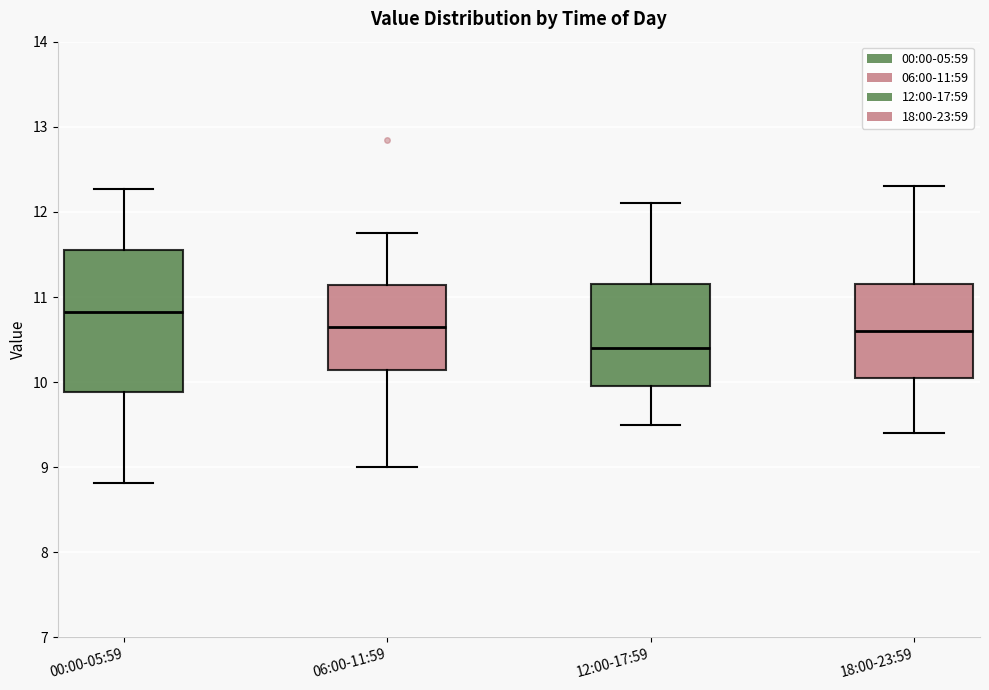

Reading left to right, read every box against the y-axis: the position of its median line, the range the box covers, and the ends of its whiskers. The values are not printed on the chart, so give them approximately, as read against the axis.

00:00-05:59: median 10.8, box 9.9 to 11.6, whiskers 8.8 to 12.3
06:00-11:59: median 10.7, box 10.1 to 11.1, whiskers 9.0 to 11.8
12:00-17:59: median 10.4, box 10.0 to 11.2, whiskers 9.5 to 12.1
18:00-23:59: median 10.6, box 10.1 to 11.2, whiskers 9.4 to 12.3